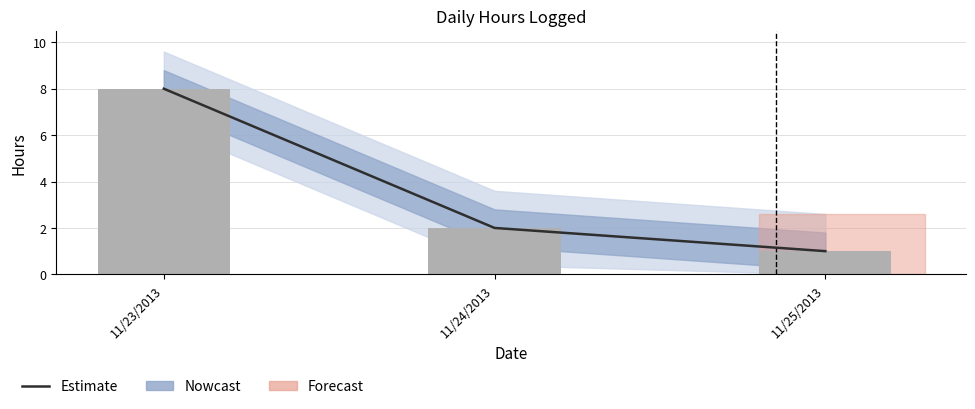

How many values are below 2?

1